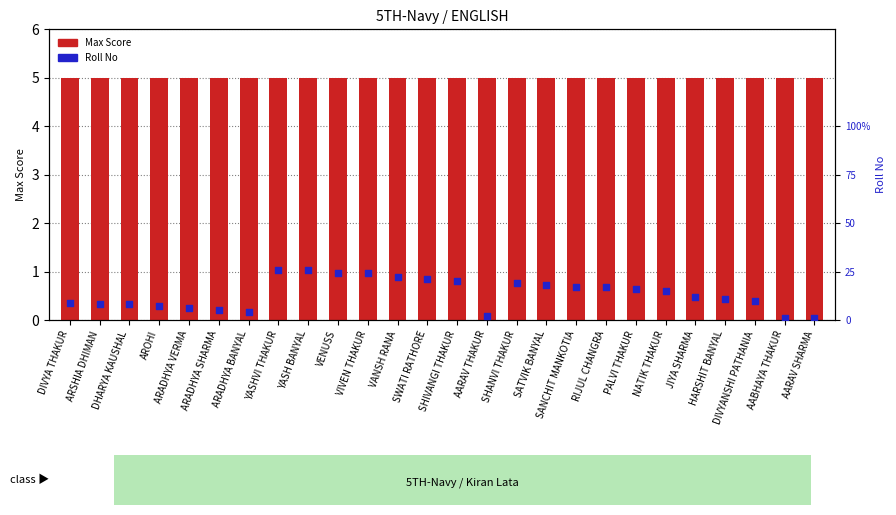

What are all the series names shown in the legend?

Max Score, Roll No